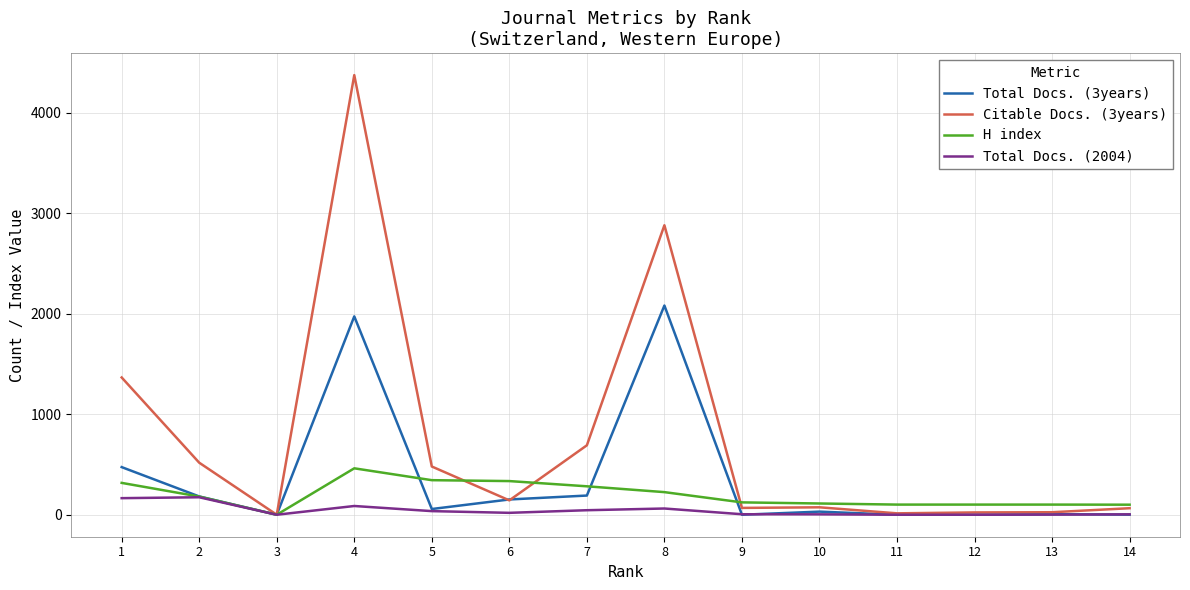

Is the value of H index at 4 greater than the value of Total Docs. (3years) at 12?

Yes